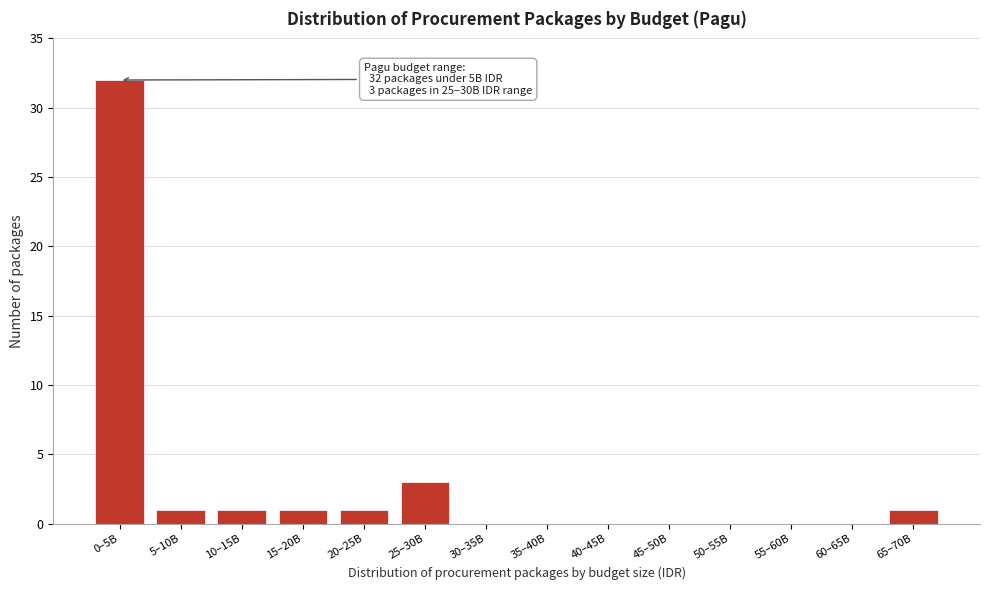

Reading left to right, extract all data points from this chart.

0–5B=32	5–10B=1	10–15B=1	15–20B=1	20–25B=1	25–30B=3	30–35B=0	35–40B=0	40–45B=0	45–50B=0	50–55B=0	55–60B=0	60–65B=0	65–70B=1